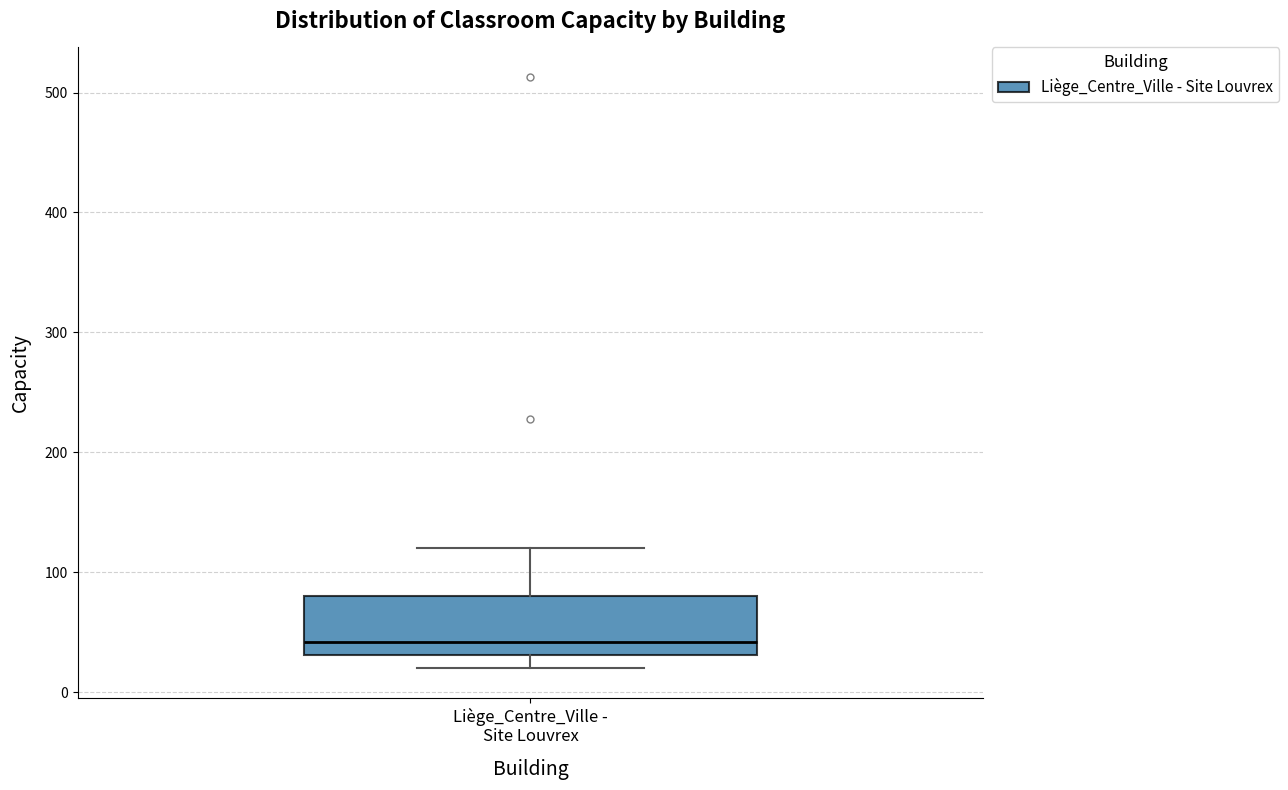

Transcribe this box plot: give where the median line is, the range the box spans, and where the two whiskers end, as read against the y-axis. The values are not printed on the chart, so give them approximately, as read against the axis.

median 40, box 30 to 80, whiskers 20 to 120